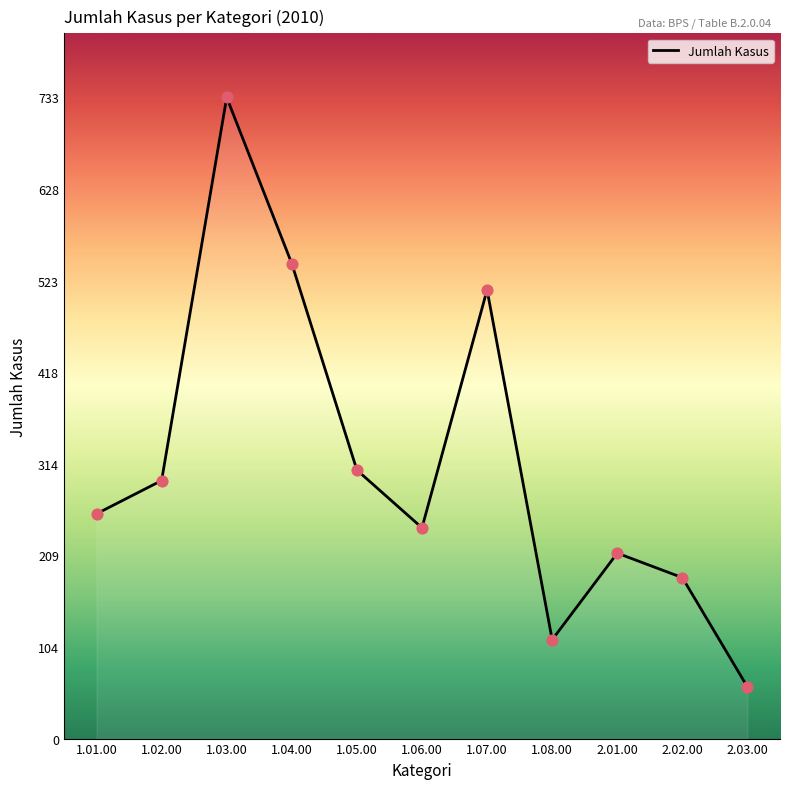

What is the ratio of the value at 1.02.00 to the value at 1.06.00?

1.2